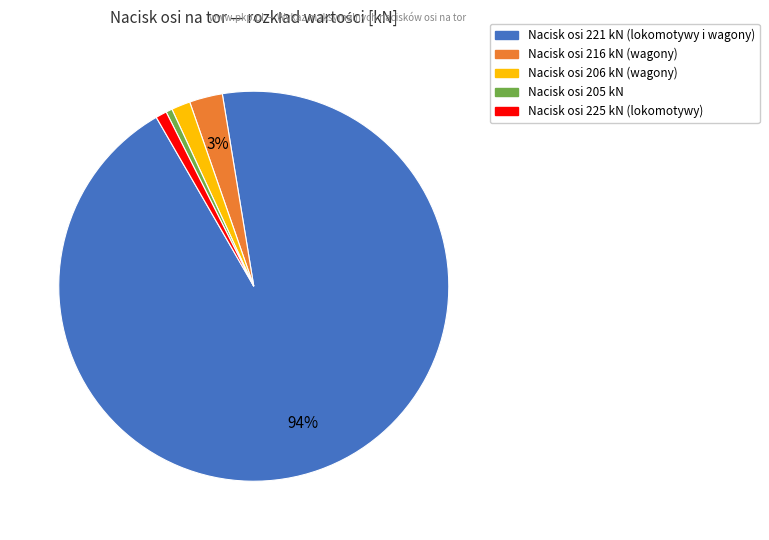

Does any single category account for the majority?

Yes